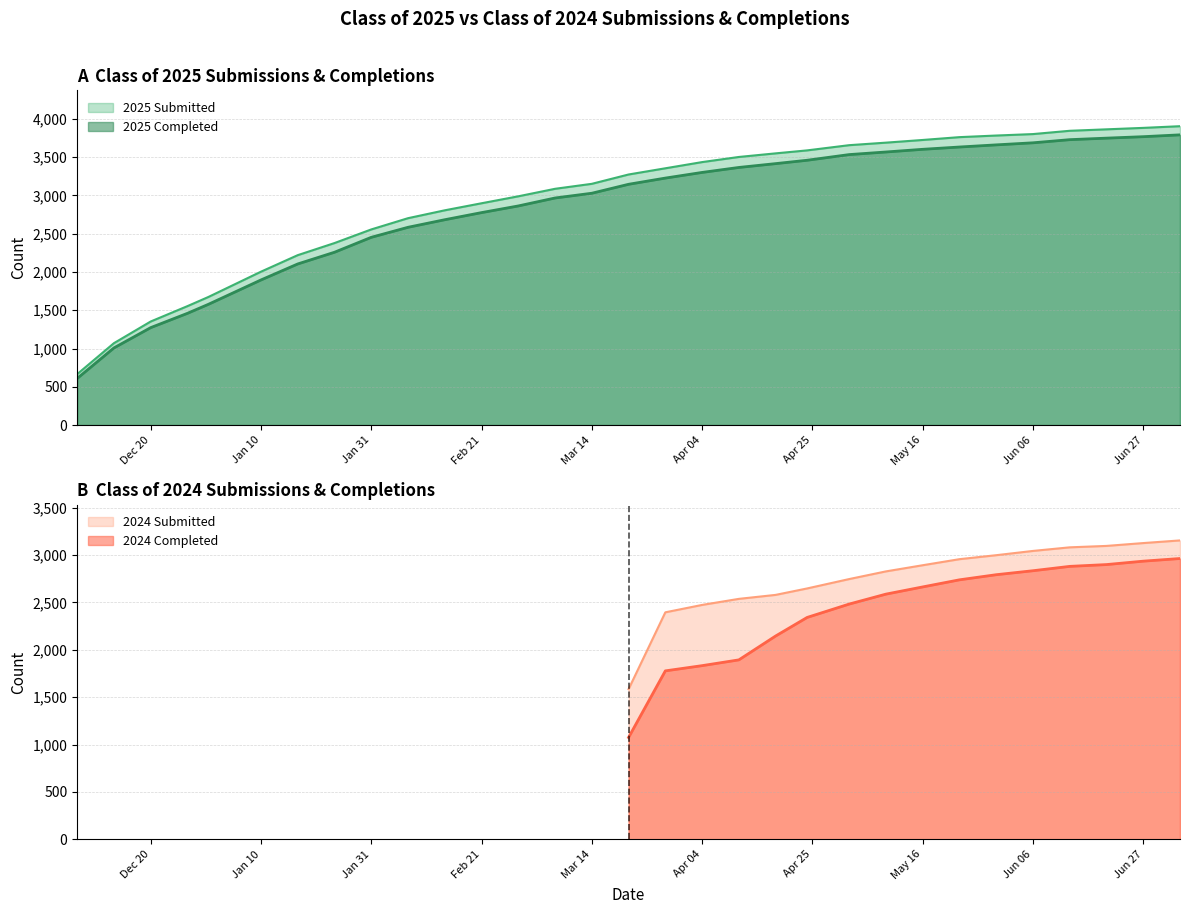

True or false: 2024 Completed and 2024 Submitted intersect in this chart.

False